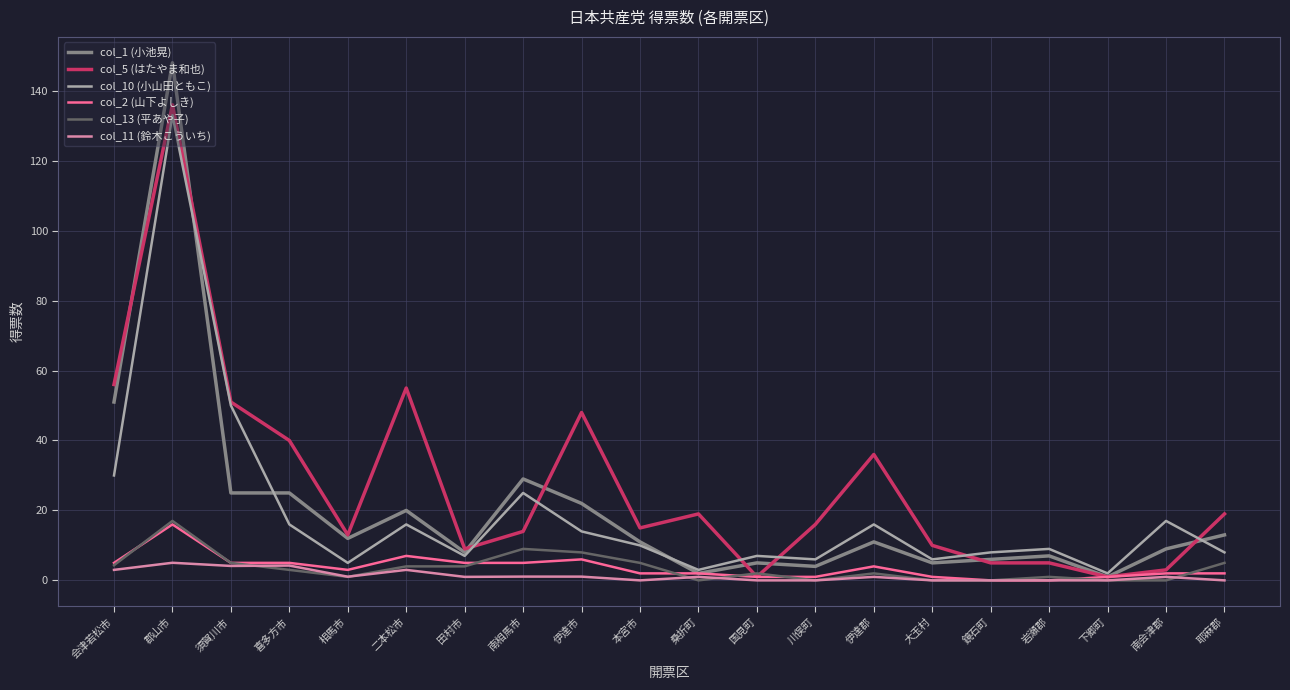

Which series has the widest spread of values?

col_1 (小池晃)